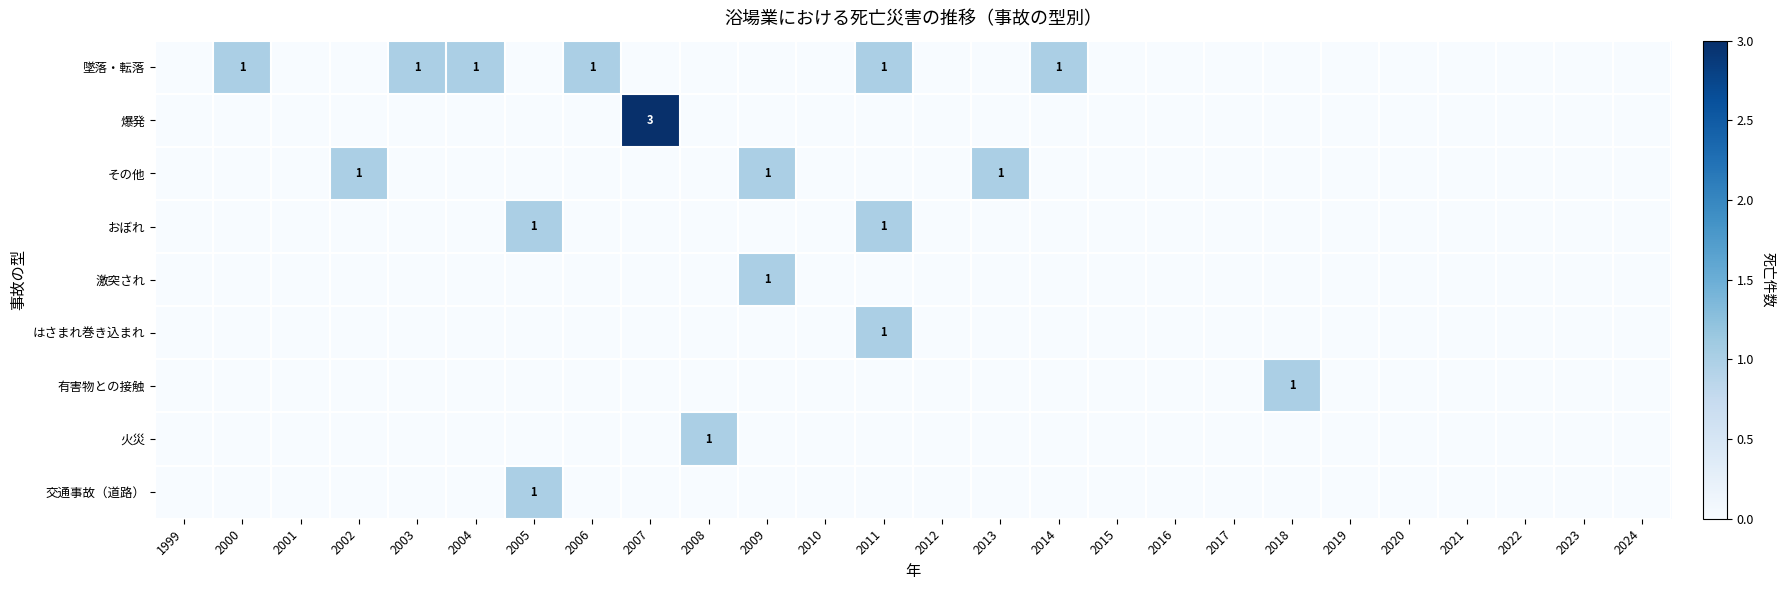

What is the difference between the maximum and second lowest values in the 激突され series?

1